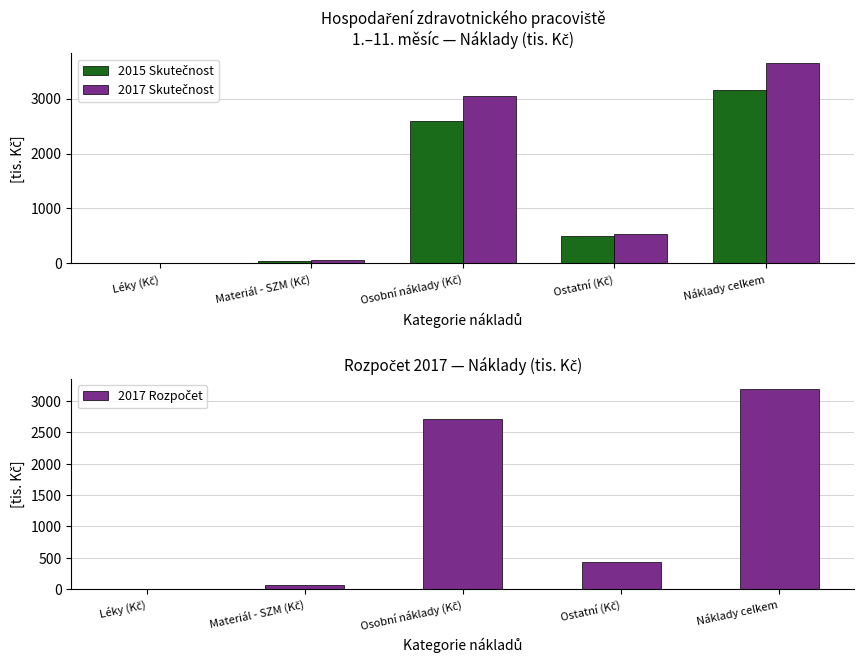

Is it true that 2015 Skutečnost equals 1694.5 at Osobní náklady (Kč)?

False